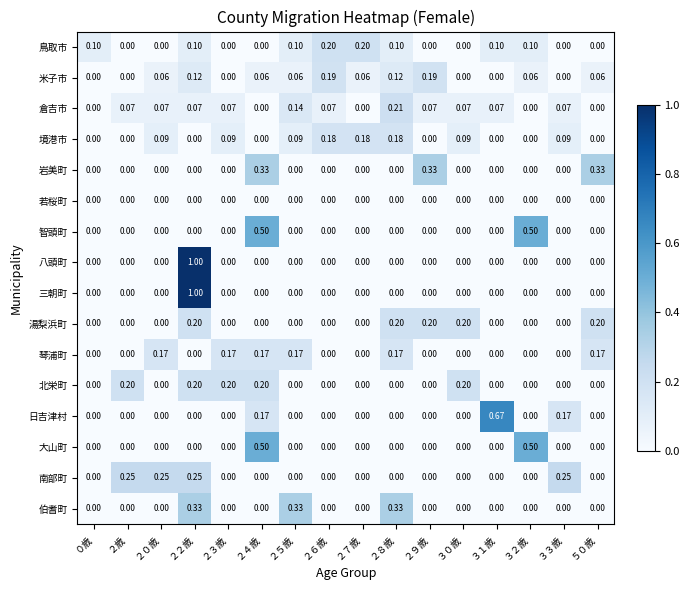

Which series changed the most between ２３歳 and ３０歳?

湯梨浜町